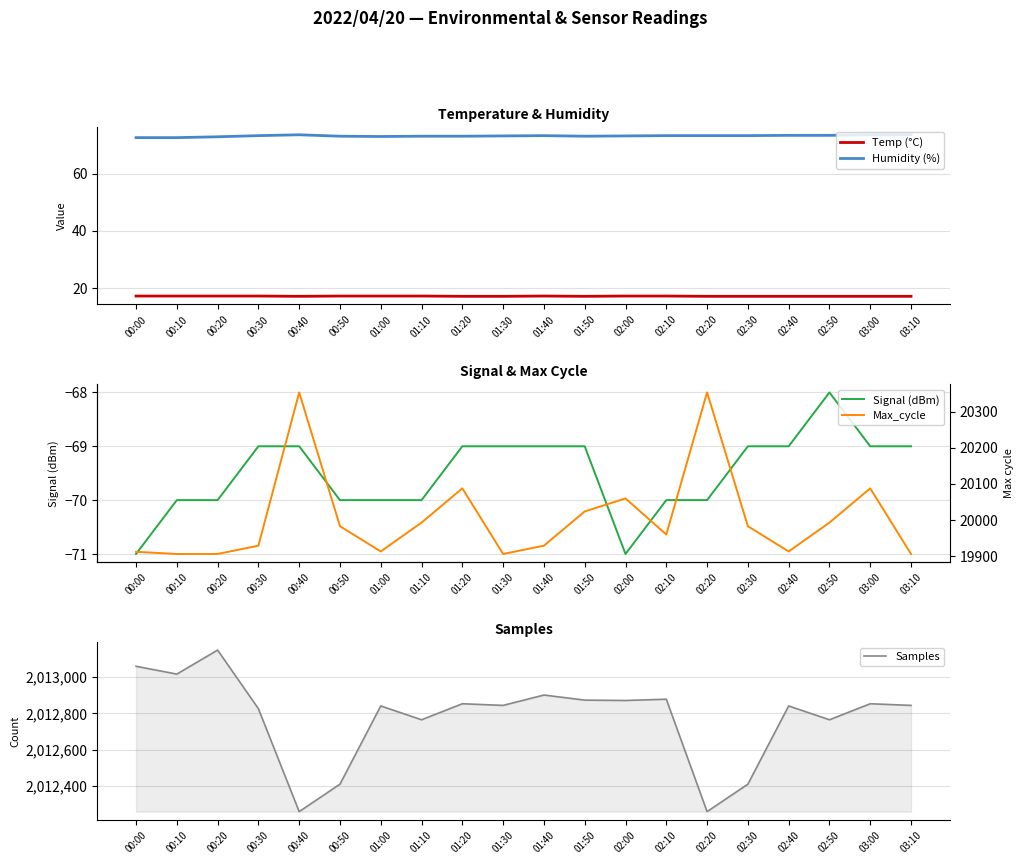

How many categories are shown in the chart?

20